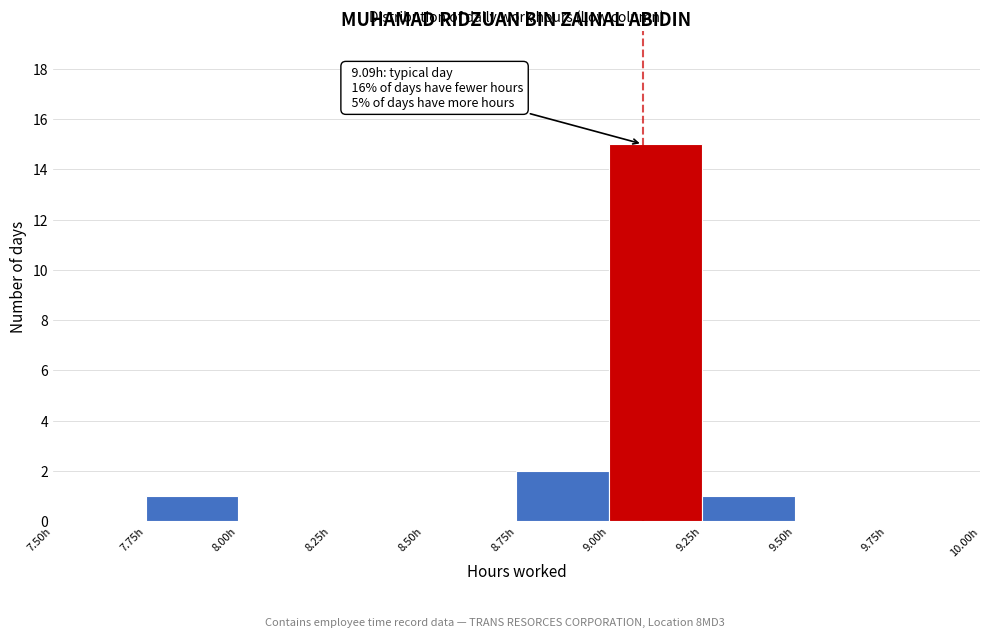

Over which range of the x-axis is the bar tallest?

9.00 to 9.25